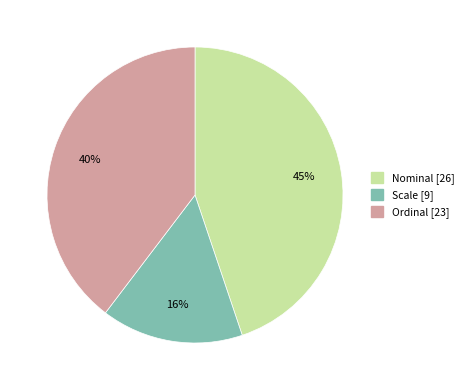

Count the number of slices in the pie.

3